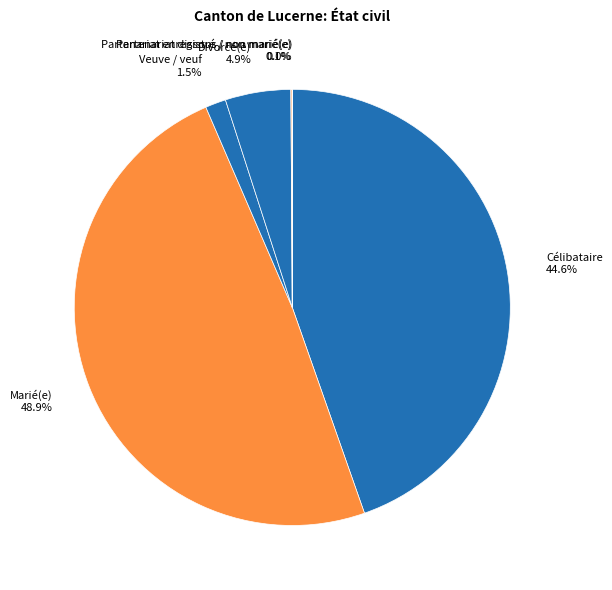

How much of the chart is everything except Divorcé(e)?

95.1%